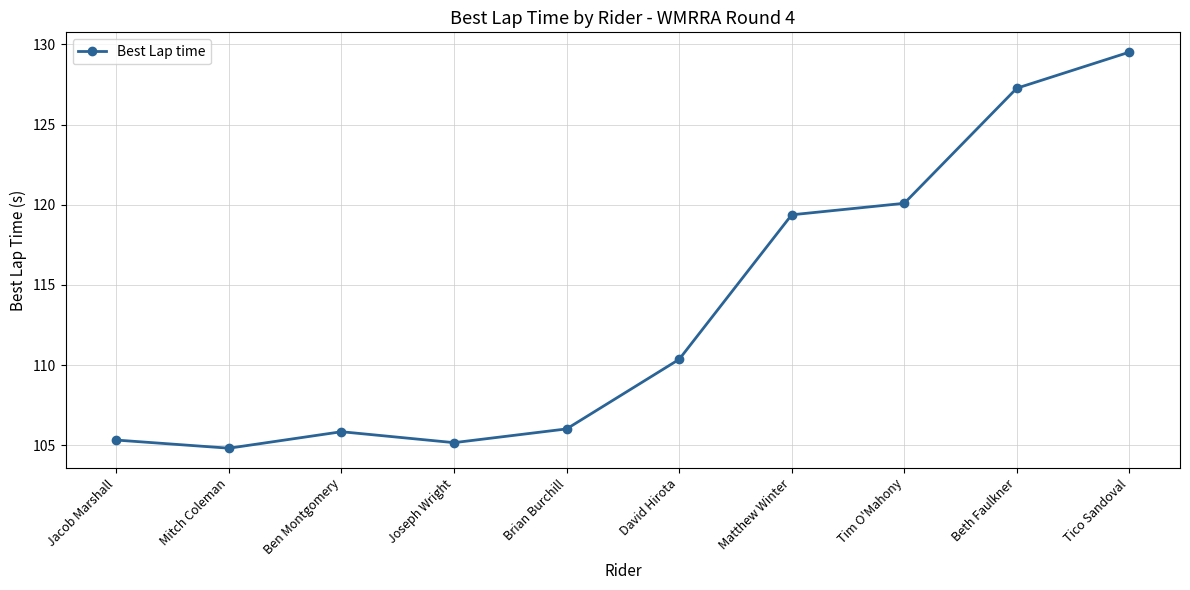

What is the difference between the second highest and second lowest values?

22.1